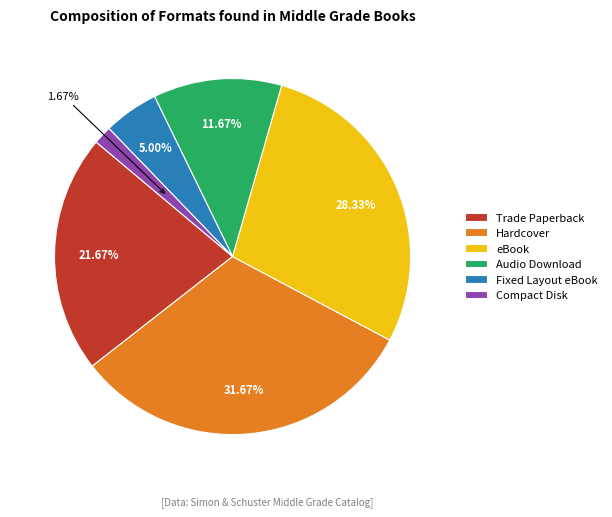

What percentage is the Fixed Layout eBook slice, to the nearest percent?

5%